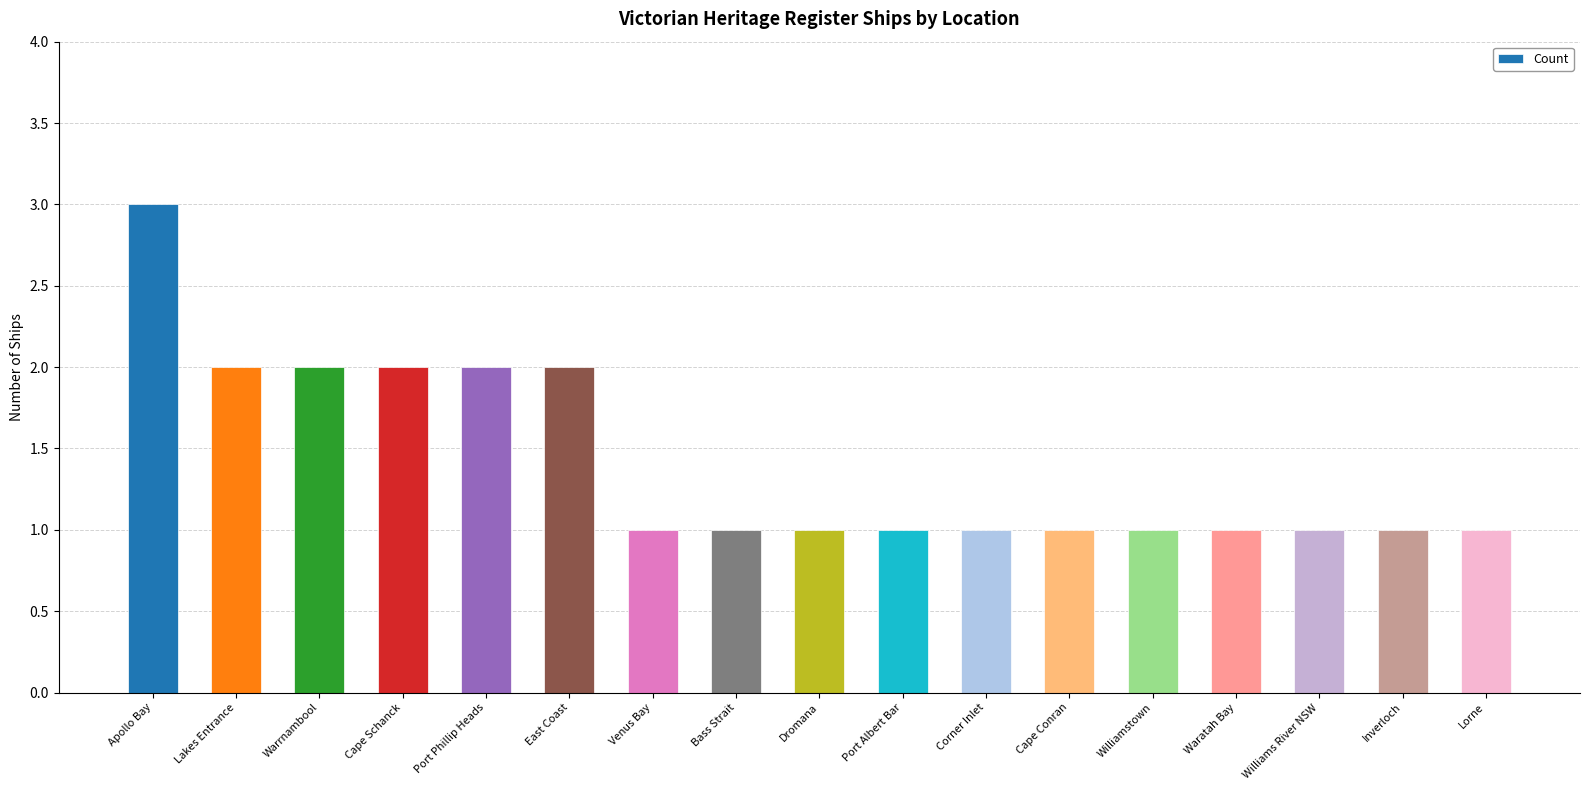

What is the ratio of the value at Cape Schanck to the value at Port Phillip Heads?

1.0